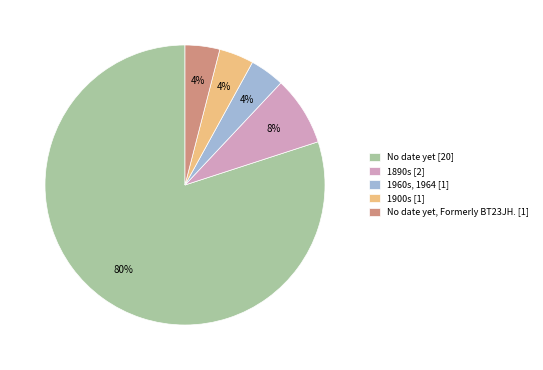

Count the number of slices in the pie.

5